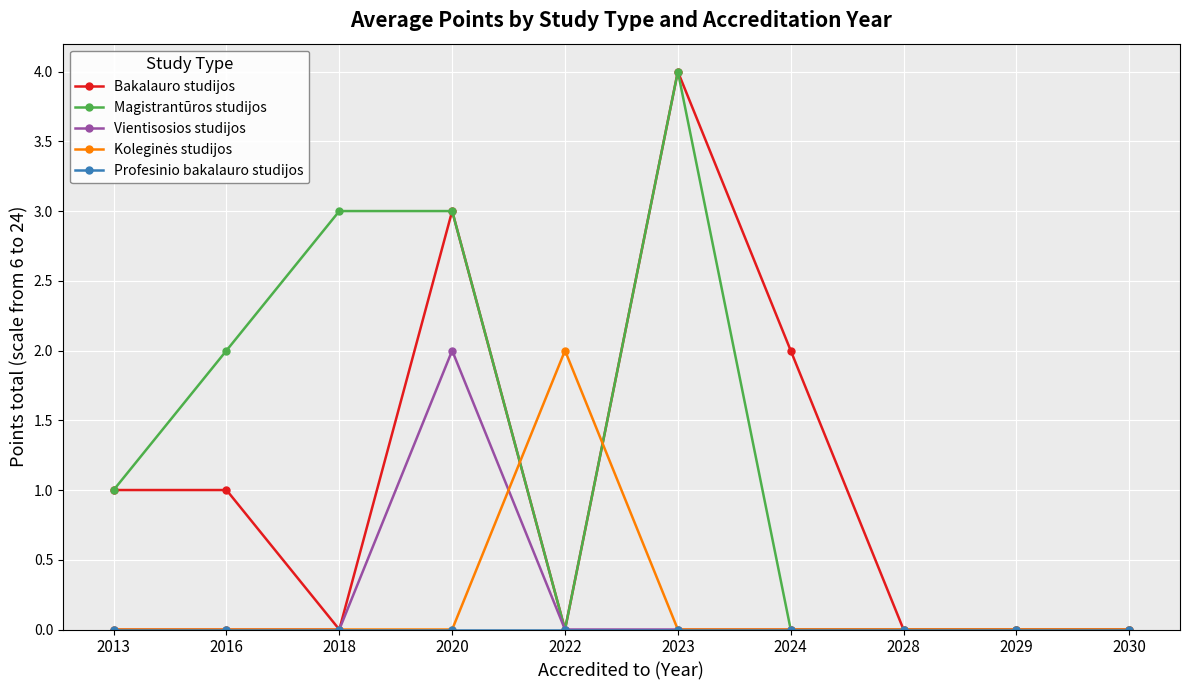

Which series has the largest total across all categories?

Magistrantūros studijos